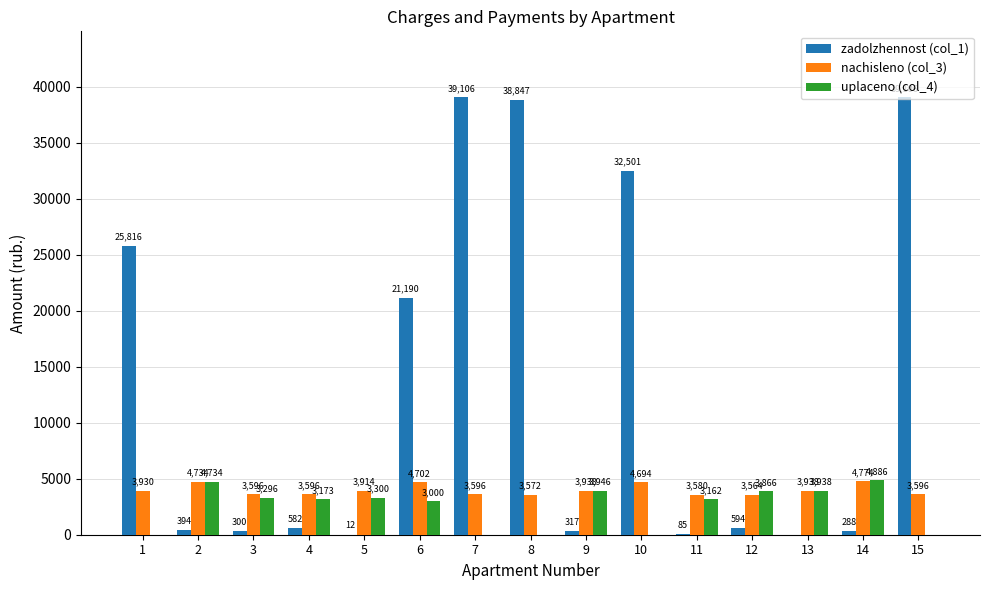

Is the value of nachisleno (col_3) at 4 greater than the value of uplaceno (col_4) at 8?

Yes